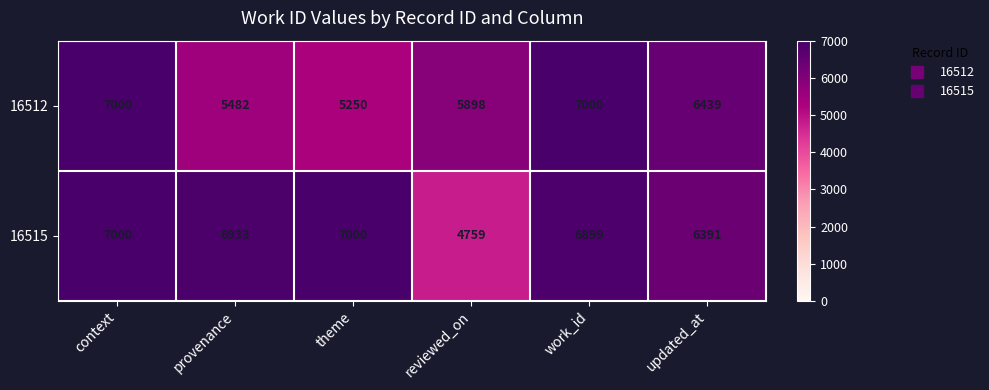

Rank the series at theme from lowest to highest value.

16512, 16515